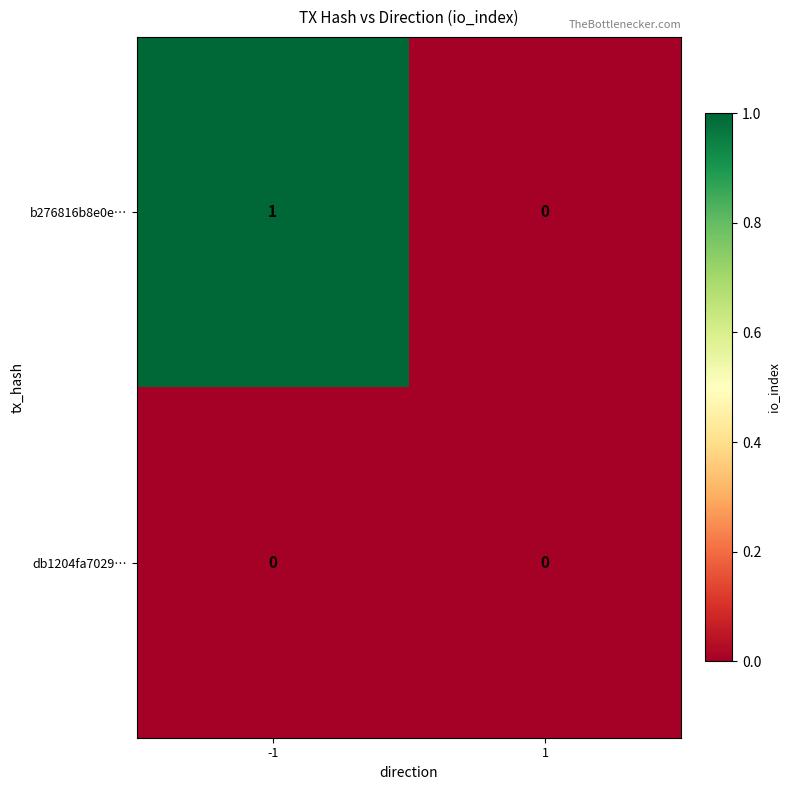

The db1204fa7029… series shows 0 at -1. True or false?

True